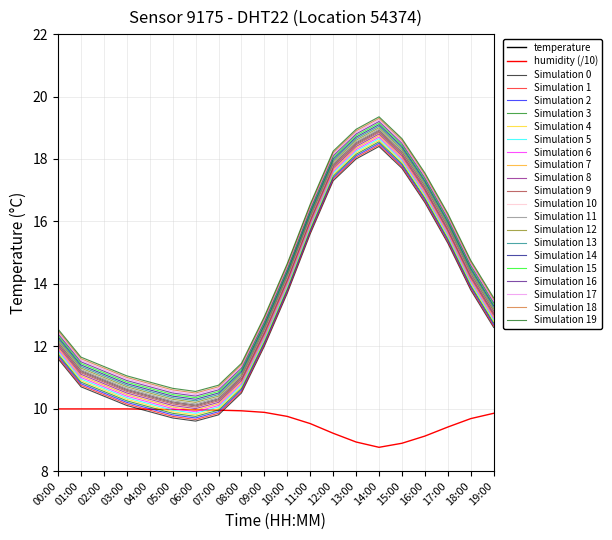

What is the label of the 10th point from the right?

10:00